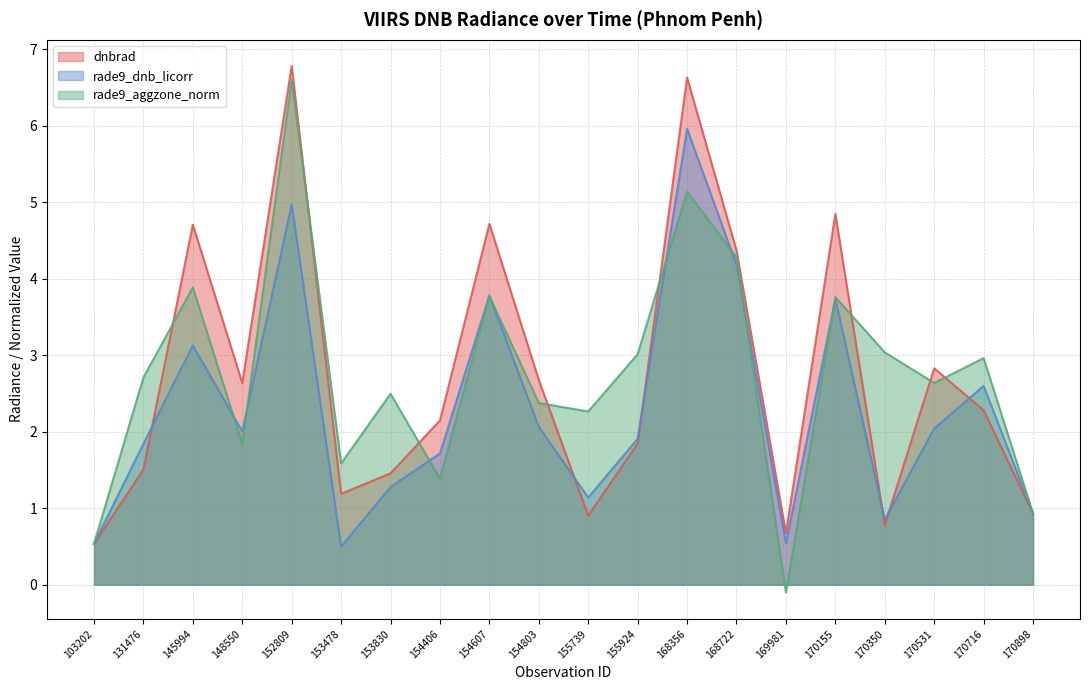

The dnbrad series shows 2.6 at 148550. True or false?

True